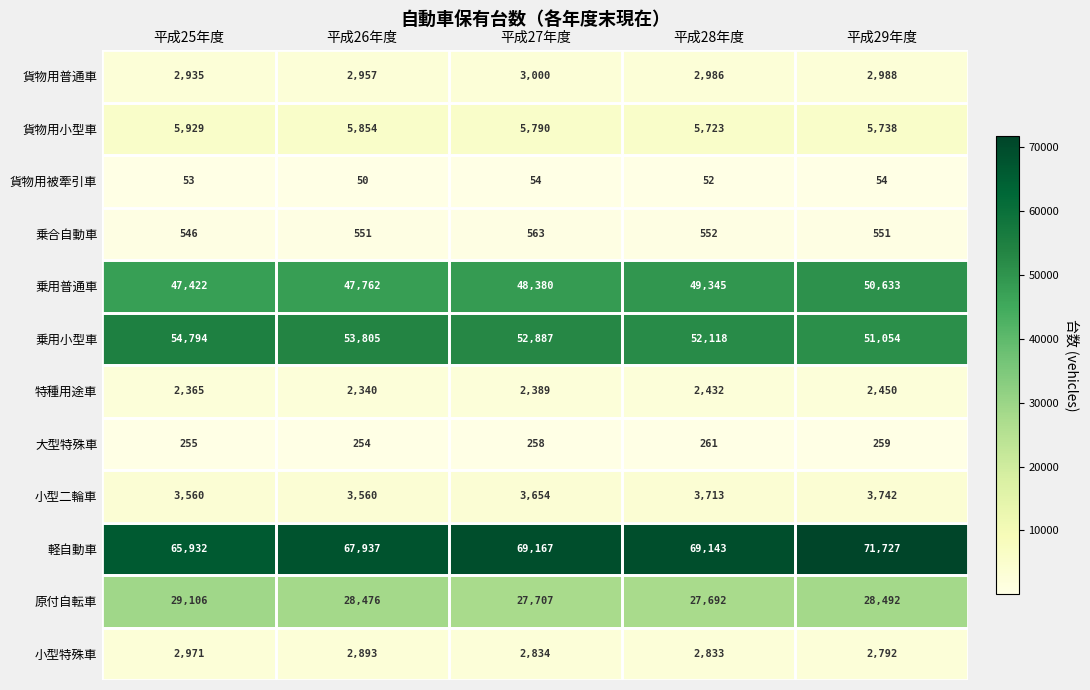

True or false: 乗用普通車 has a value of 10490 at 平成27年度.

False